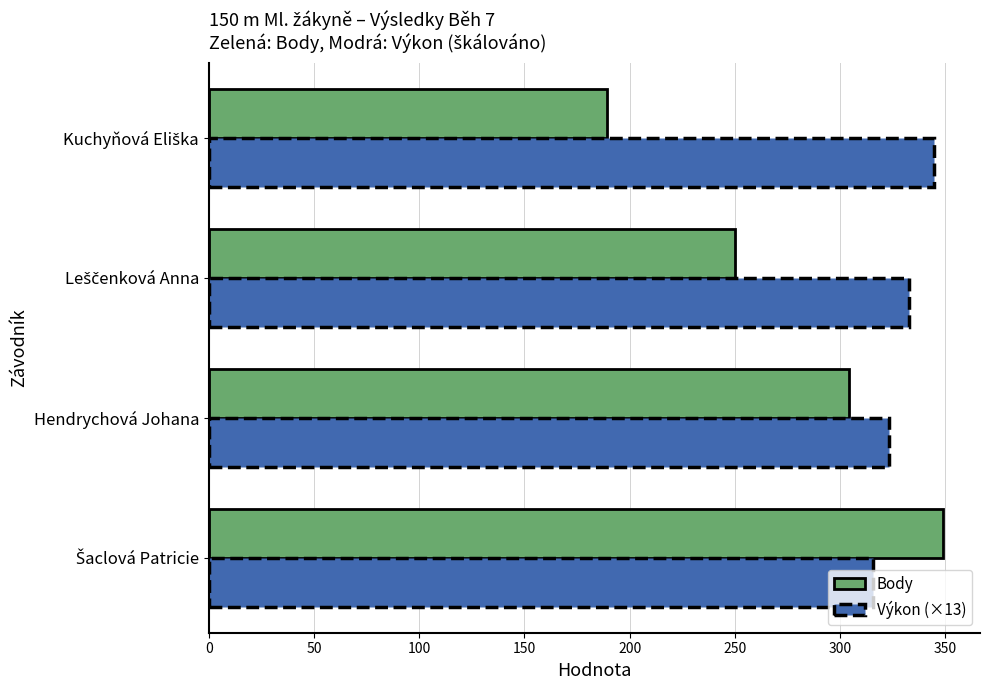

Is it true that Výkon (×13) equals 454.3 at Hendrychová Johana?

False